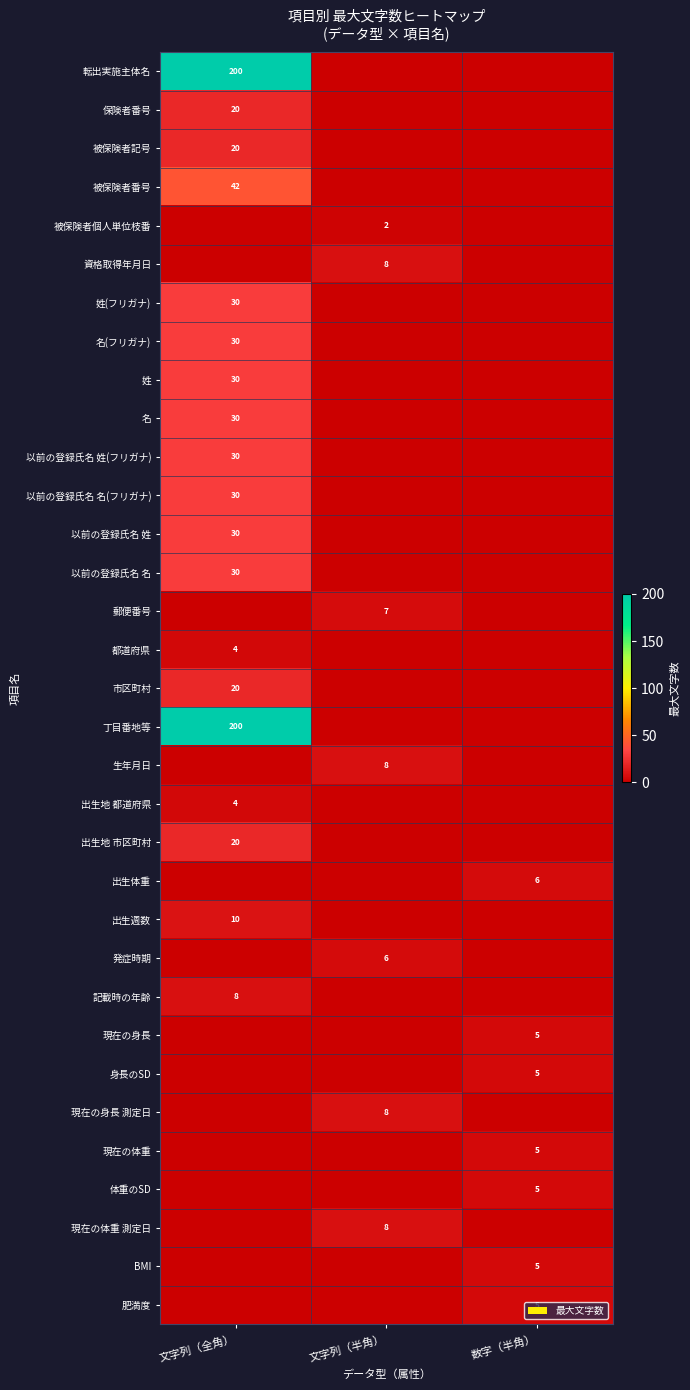

Is it true that 以前の登録氏名 名(フリガナ) equals 30 at 文字列（全角）?

True